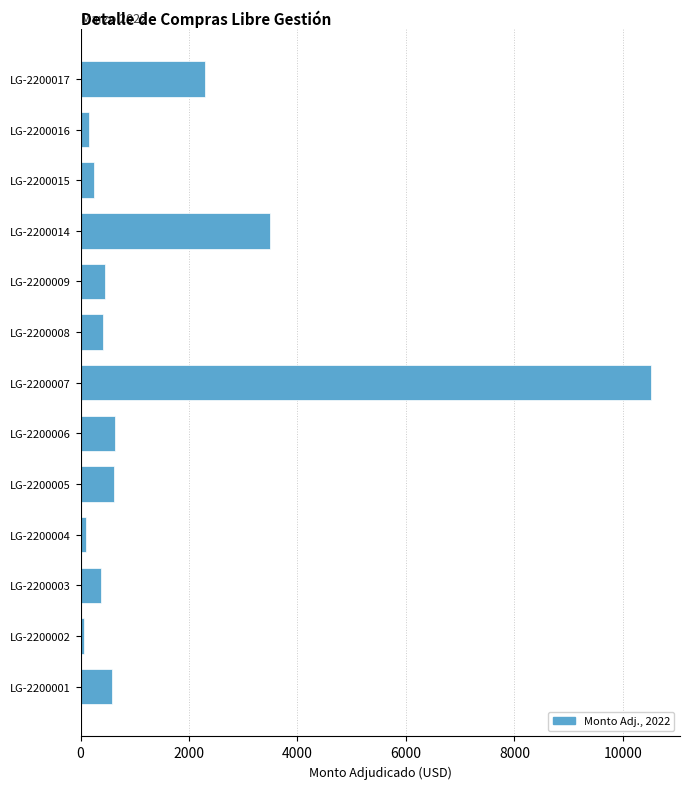

Where is the data nearest to the value 5299?

LG-2200014